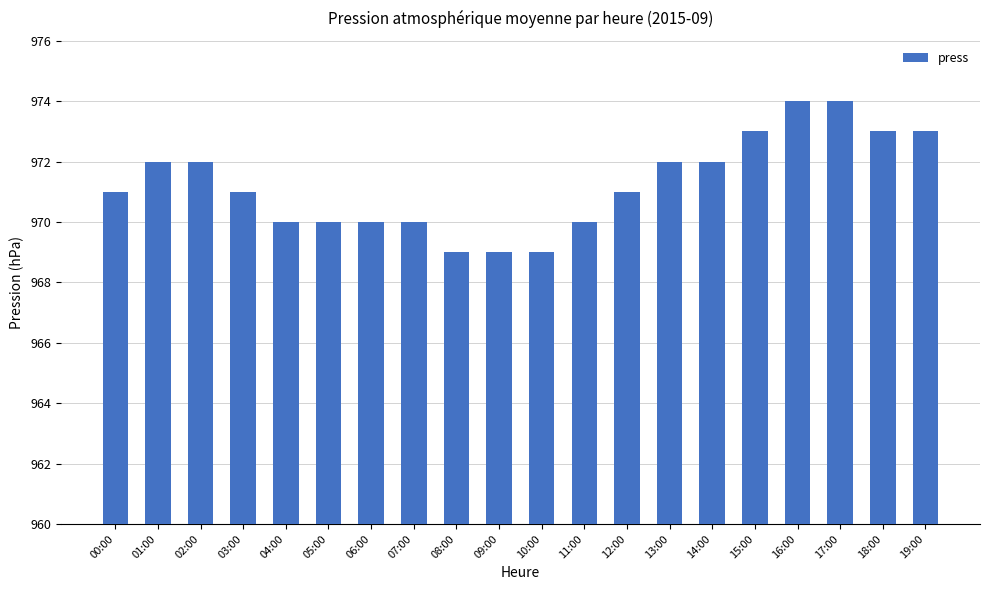

What position from the right is 00:00?

20